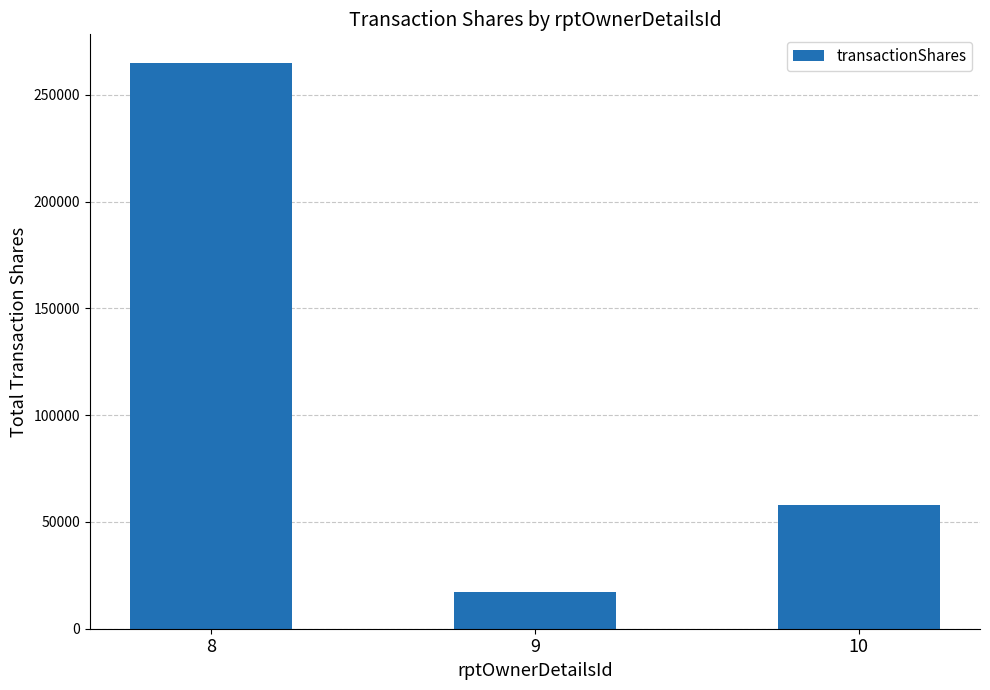

What is the value of the 1st bar from the left?

265130